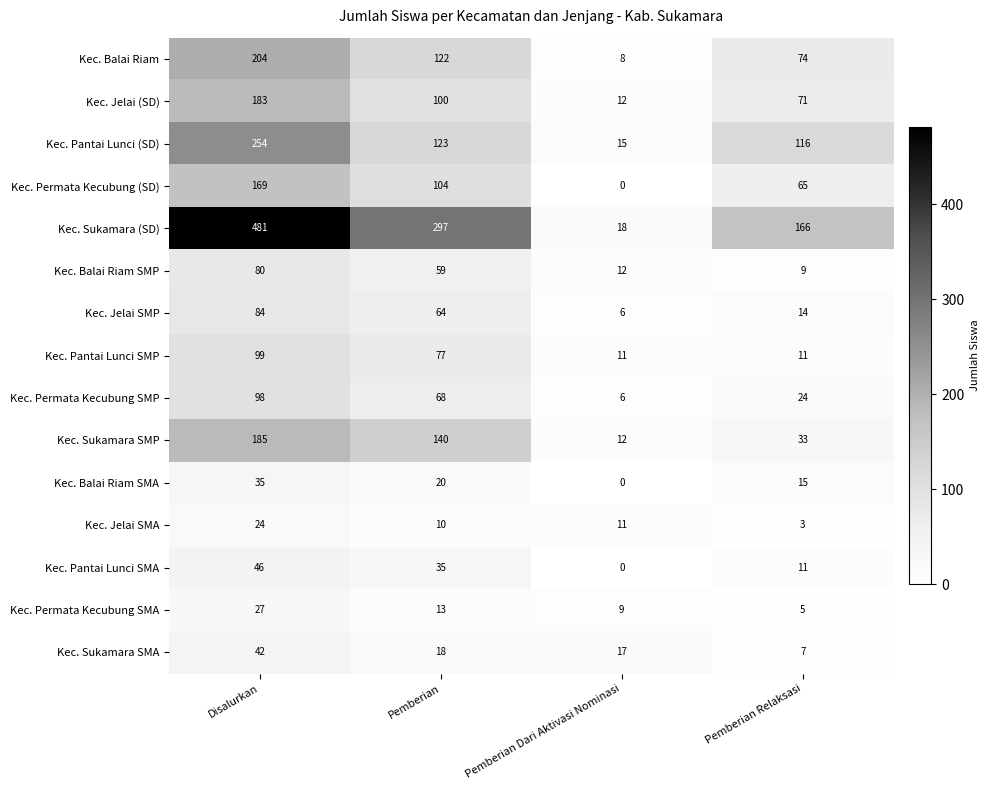

At Pemberian, list the series in order from largest to smallest.

Kec. Sukamara (SD), Kec. Sukamara SMP, Kec. Pantai Lunci (SD), Kec. Balai Riam, Kec. Permata Kecubung (SD), Kec. Jelai (SD), Kec. Pantai Lunci SMP, Kec. Permata Kecubung SMP, Kec. Jelai SMP, Kec. Balai Riam SMP, Kec. Pantai Lunci SMA, Kec. Balai Riam SMA, Kec. Sukamara SMA, Kec. Permata Kecubung SMA, Kec. Jelai SMA